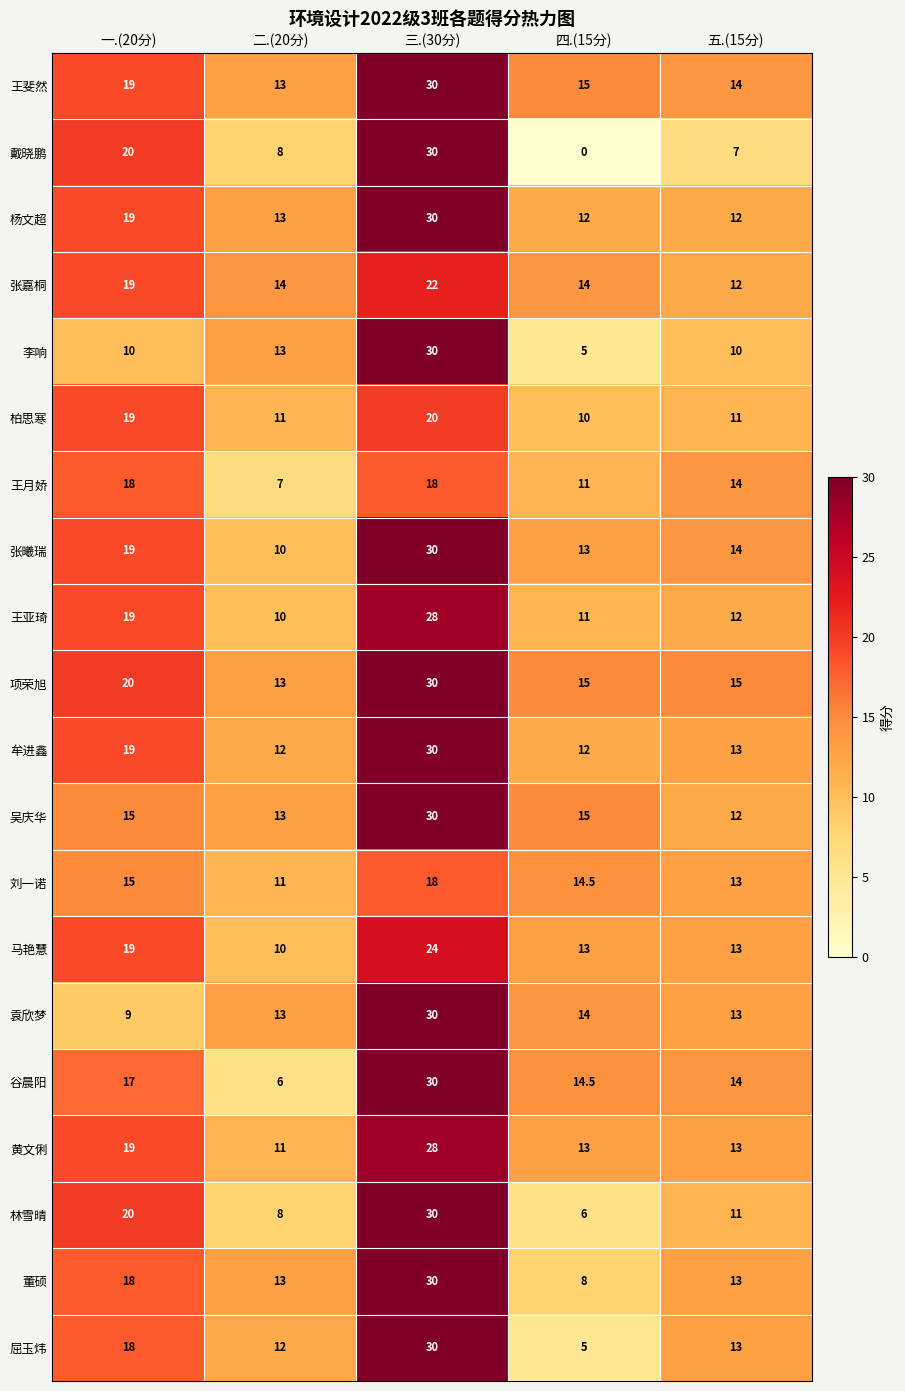

What is the difference between the second highest and second lowest values in the 刘一诺 series?

2.0